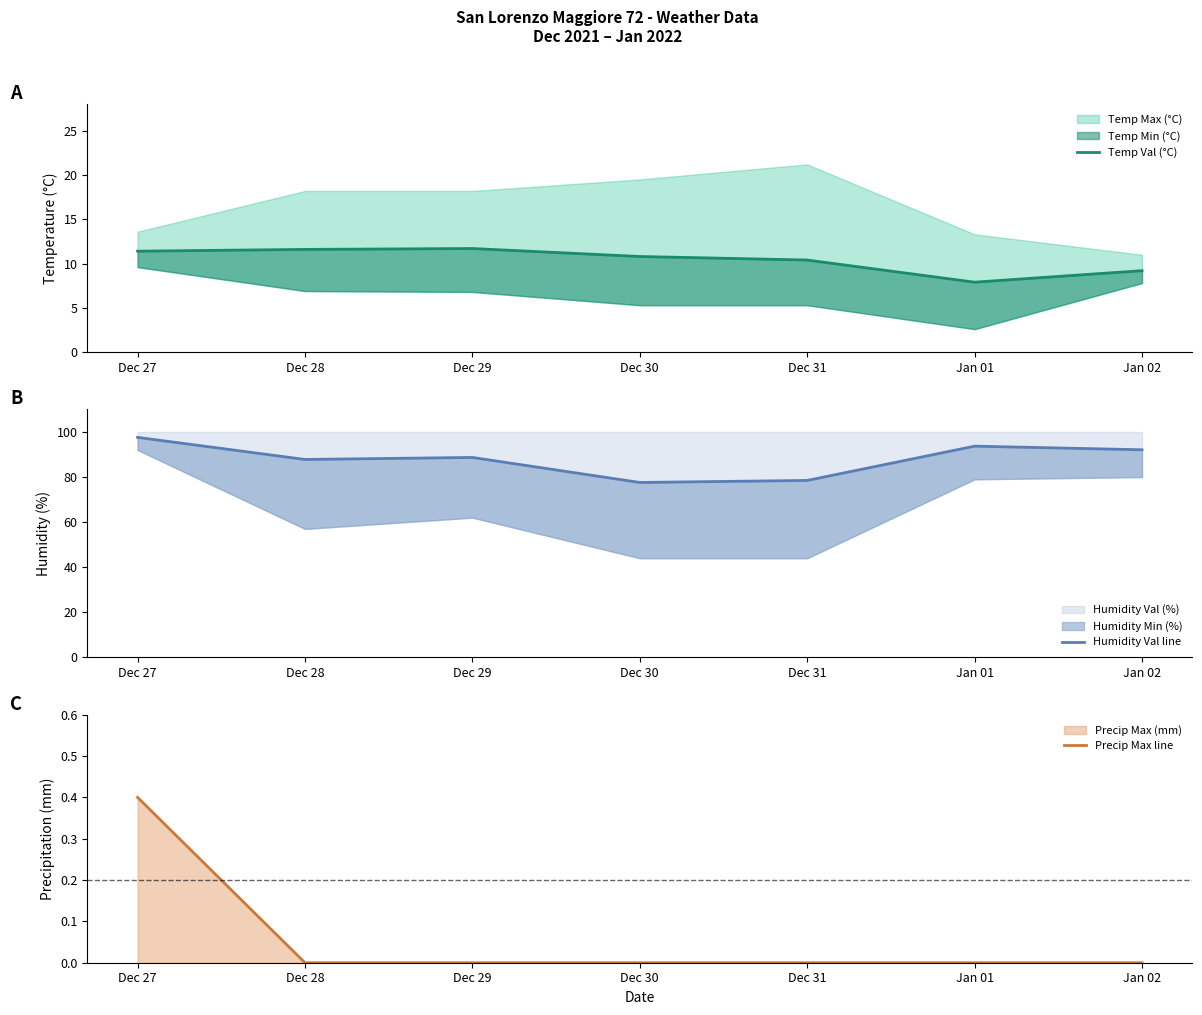

Which series has the largest total across all categories?

Humidity Val line